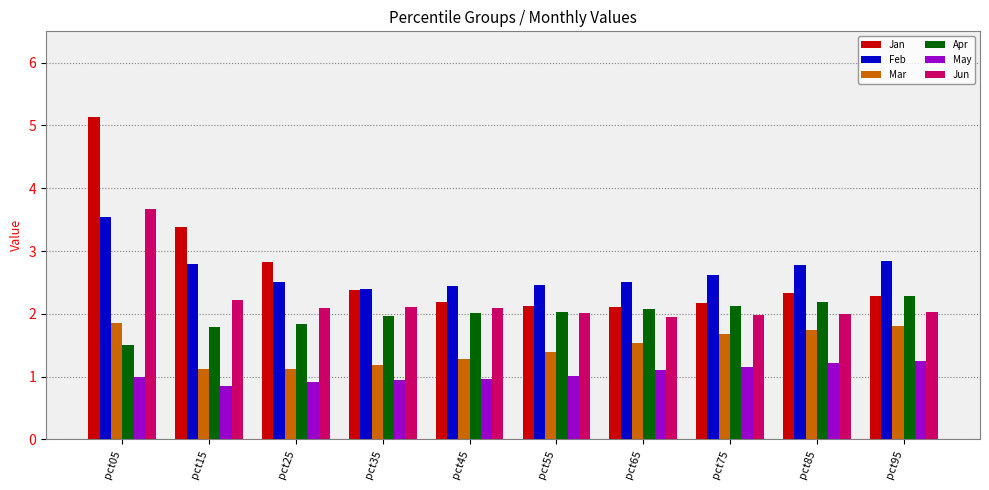

The May series shows 0.9 at pct15. True or false?

True